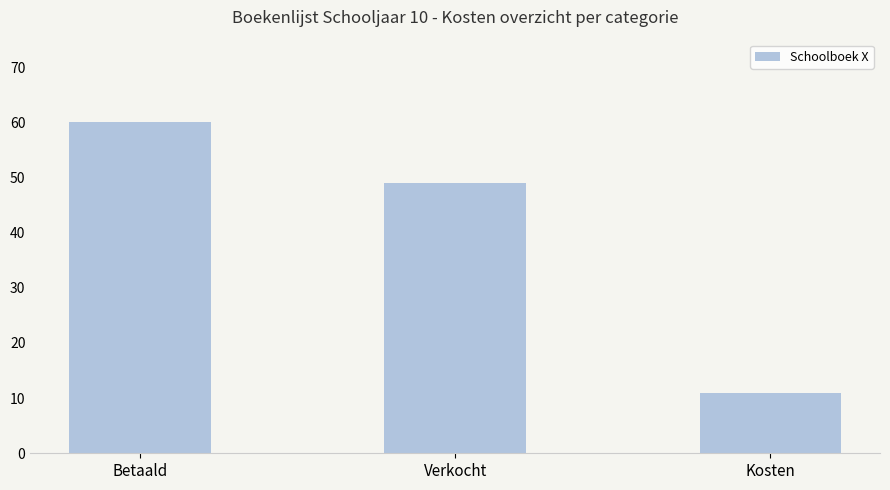

What is the greatest value displayed?

60